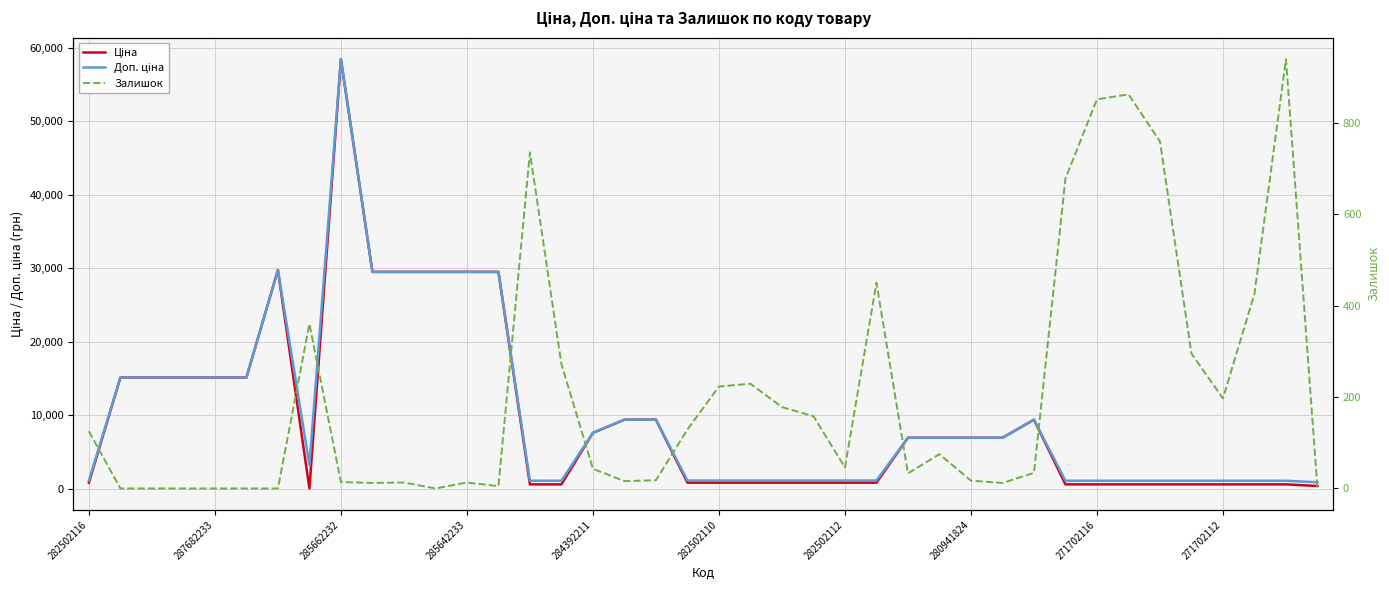

True or false: Ціна has a value of 589.9 at 15.

True